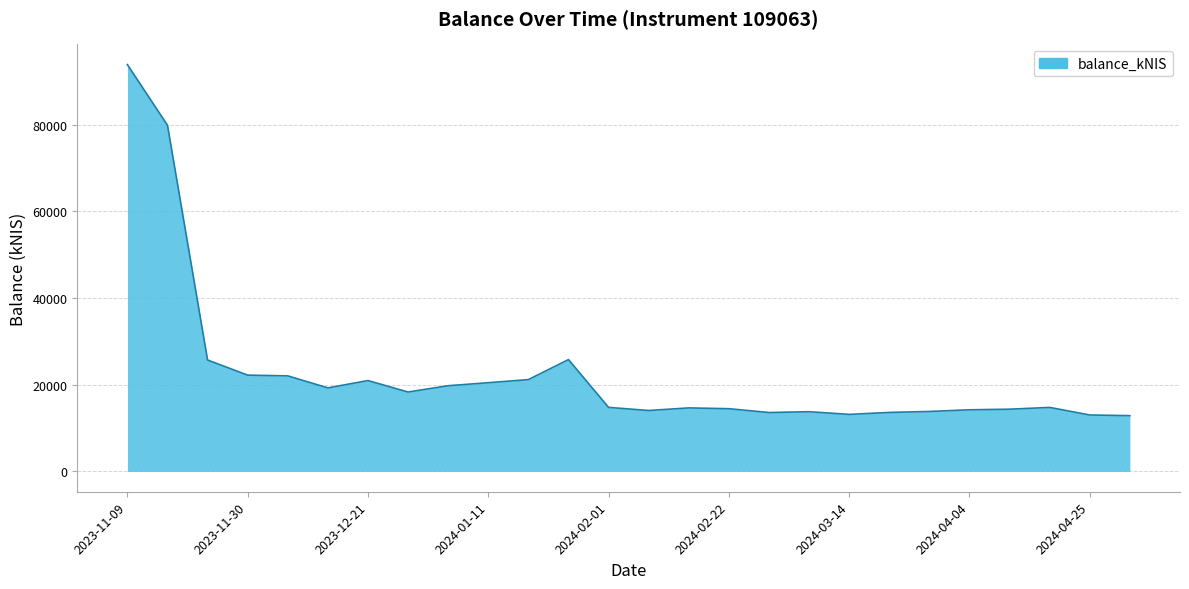

What is the minimum value shown in the chart?

12854.0